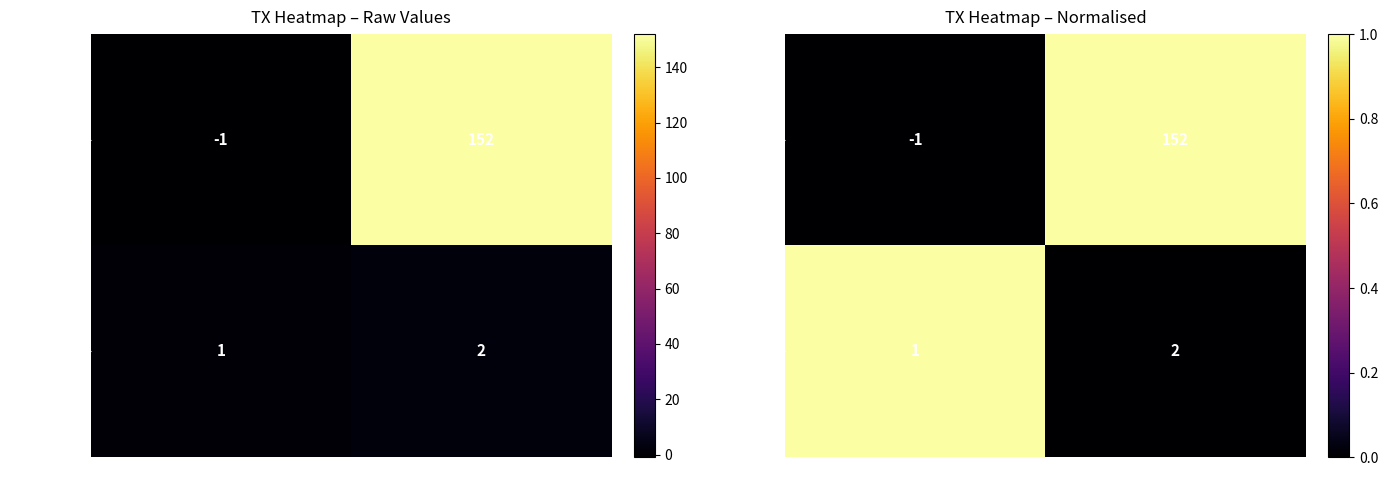

Rank the series at io_index from lowest to highest value.

03ea5e1e...a0, 0dbe65b0...ff